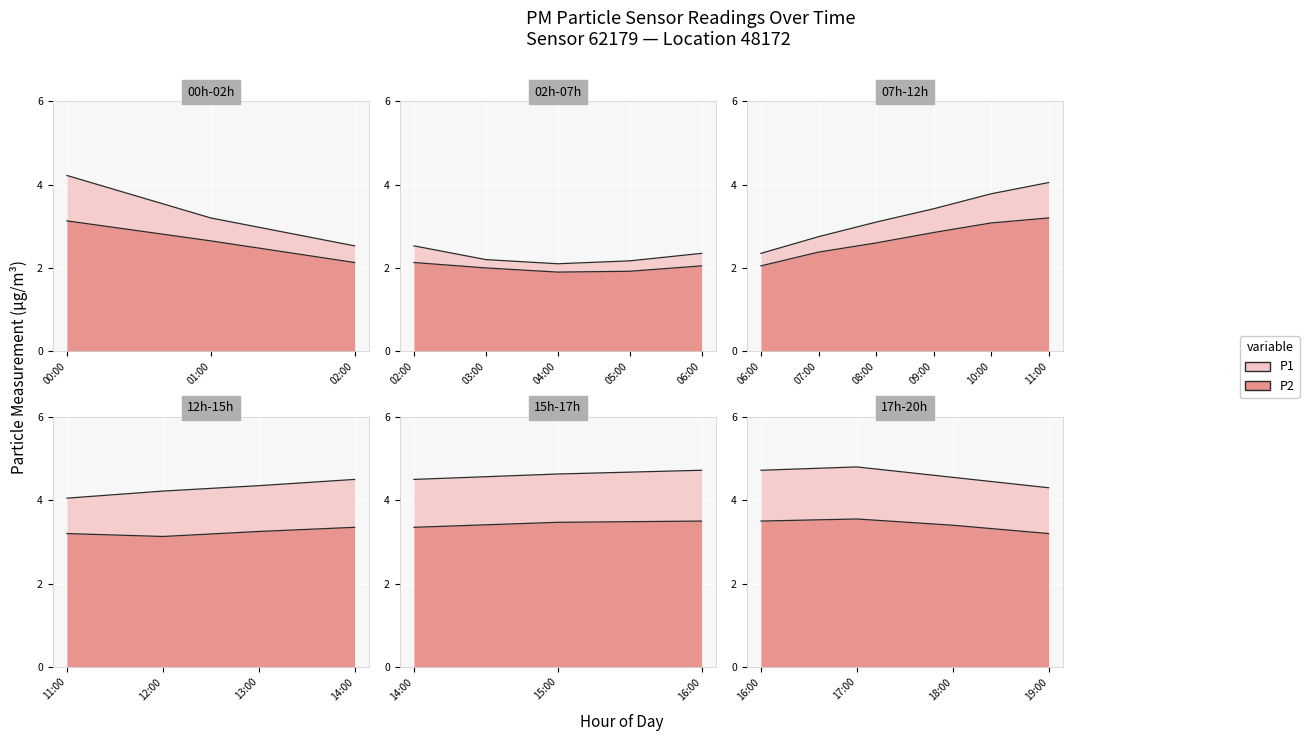

Where is P2 nearest to the value 2?

03:00